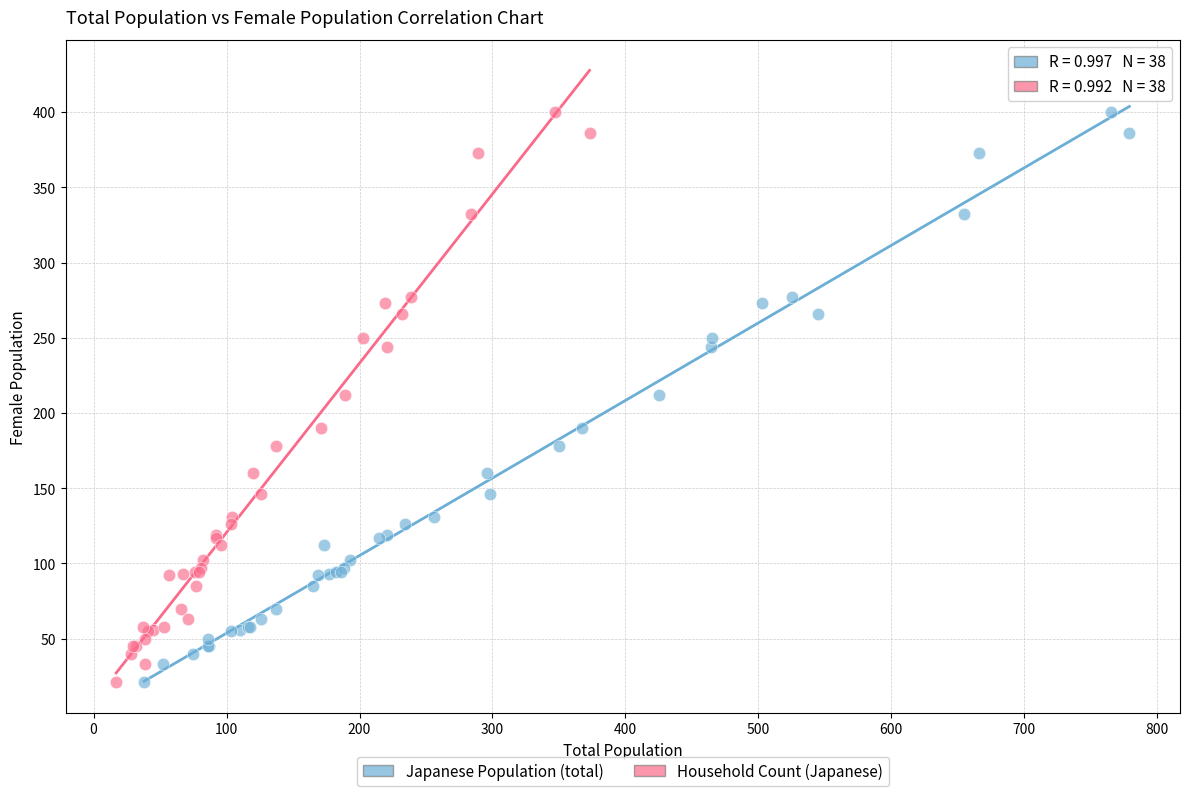

What are all the series names shown in the legend?

Japanese Population (total), Household Count (Japanese)